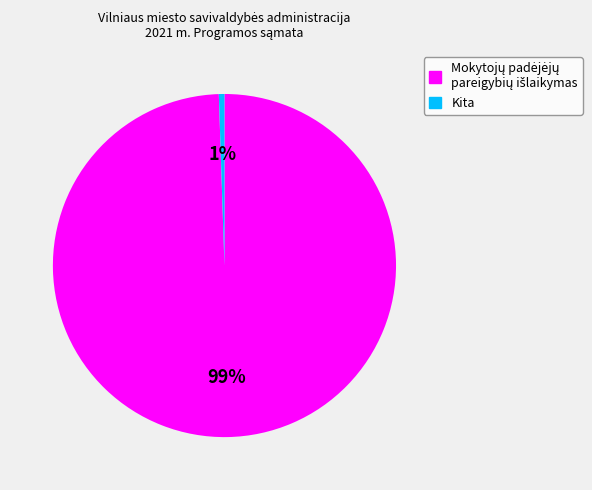

Does any single category account for the majority?

Yes